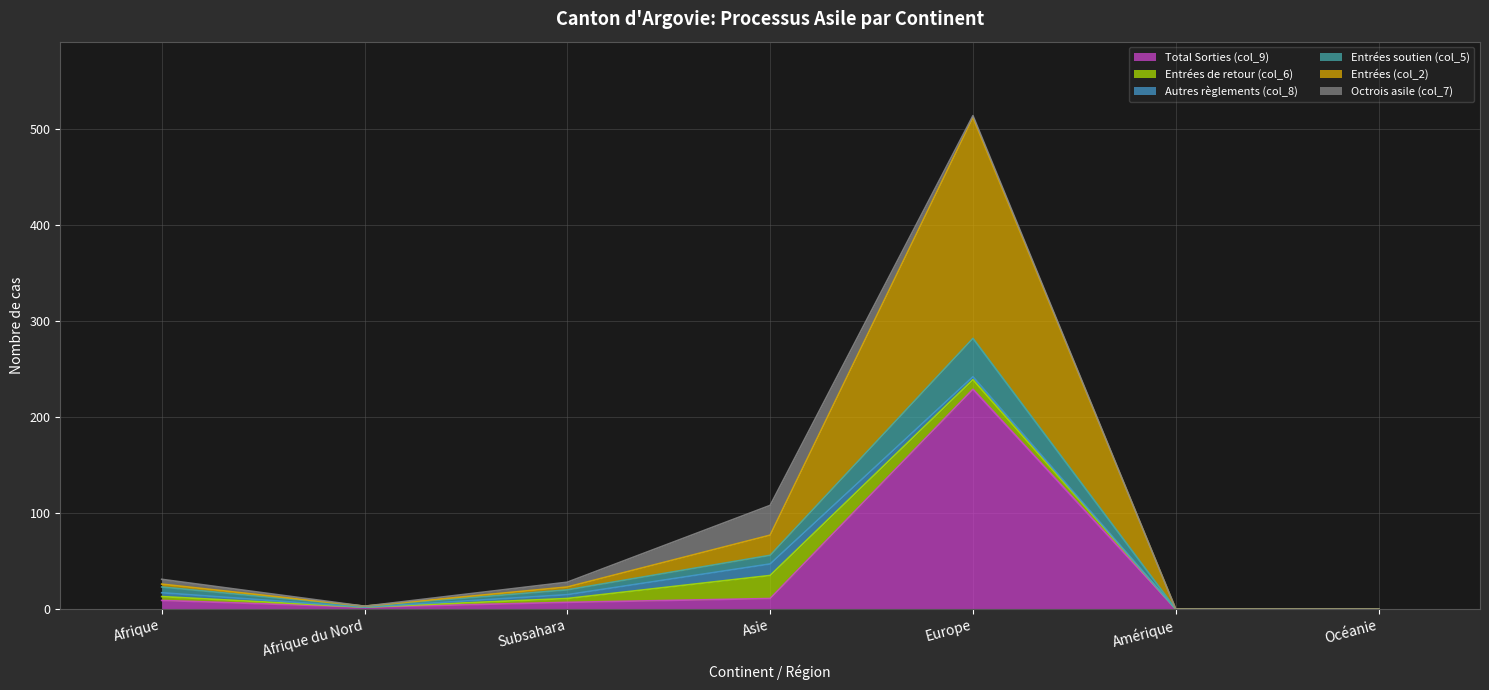

Does the chart have visible grid lines?

Yes